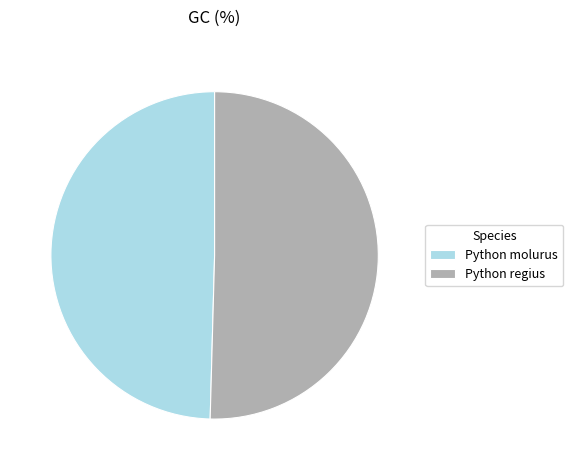

Is the sum of Python molurus and Python regius greater than half?

Yes